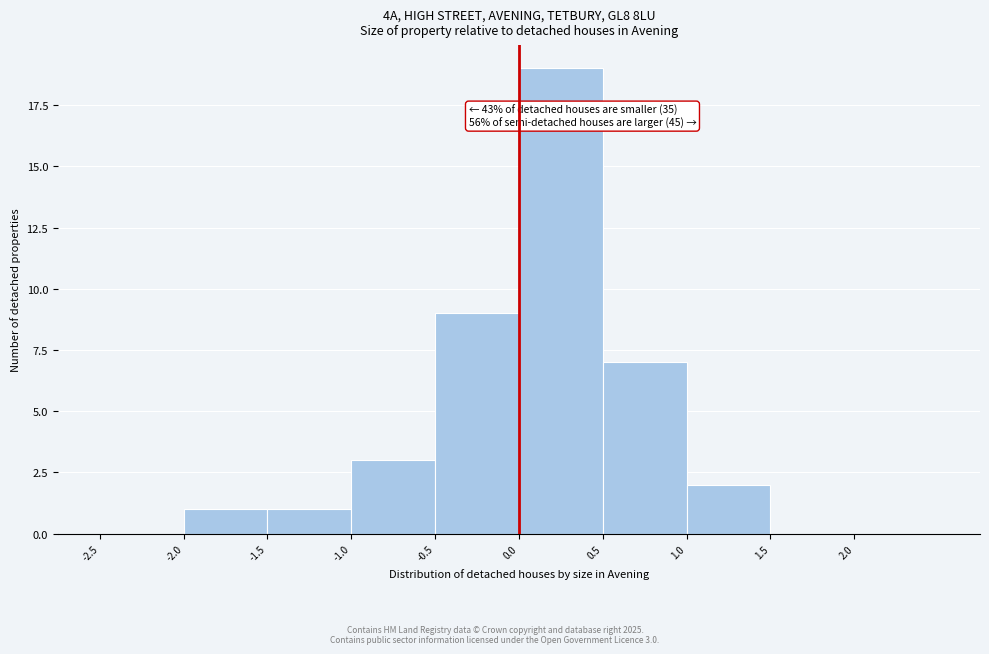

Over which range of the x-axis is the bar tallest?

0.0 to 0.5